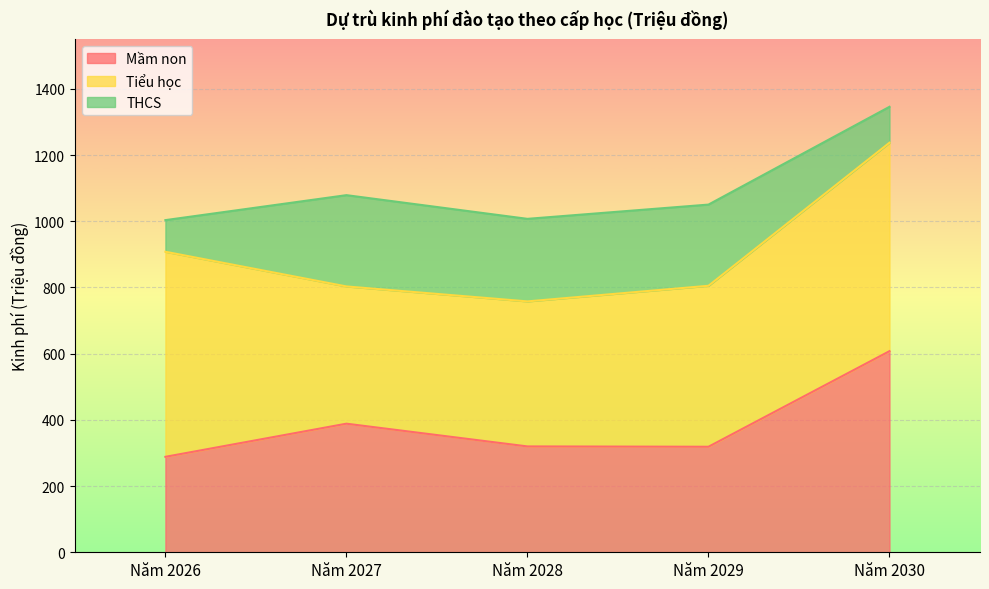

Reading right to left, what are all the values shown in this chart?

Mầm non: 607.6	318.8	319.8	388.5	288.4
Tiểu học: 629.8	486.4	438.2	414.7	619.5
THCS: 108.5	245.2	249.4	275.8	95.6